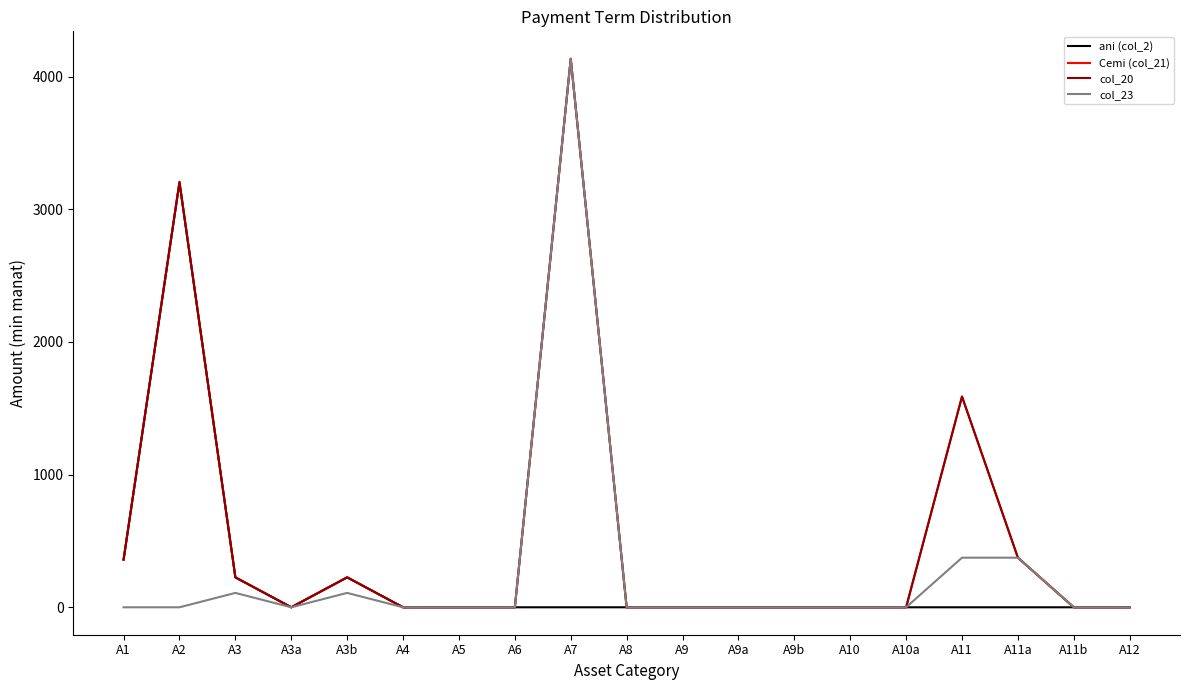

What is the total value across all series at A3b?

785.5